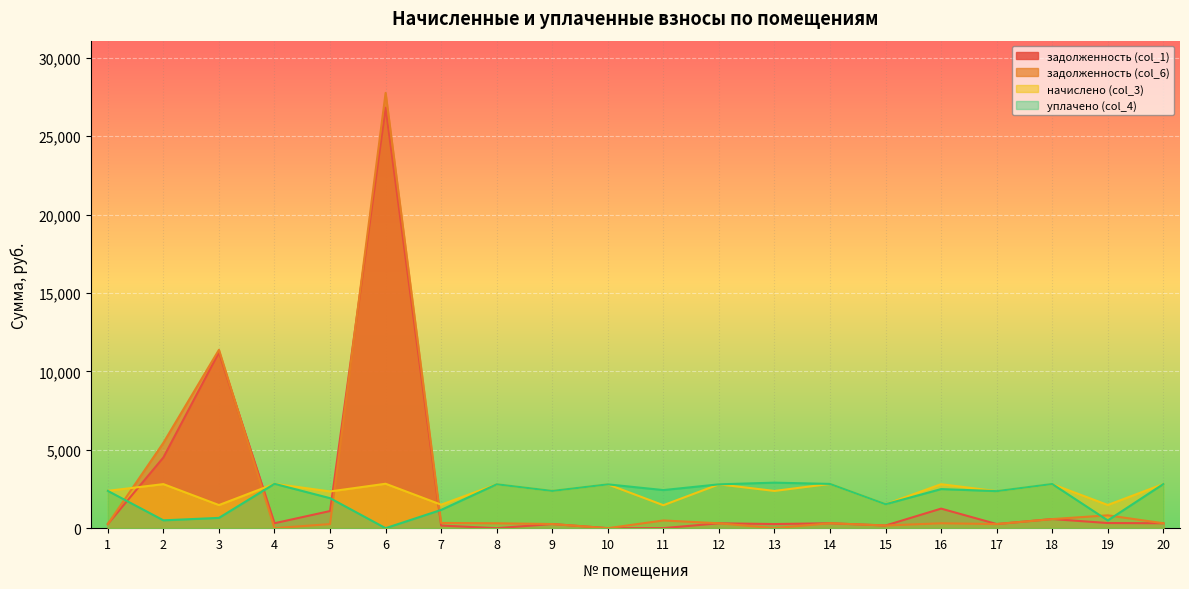

True or false: задолженность (col_6) and уплачено (col_4) intersect in this chart.

True